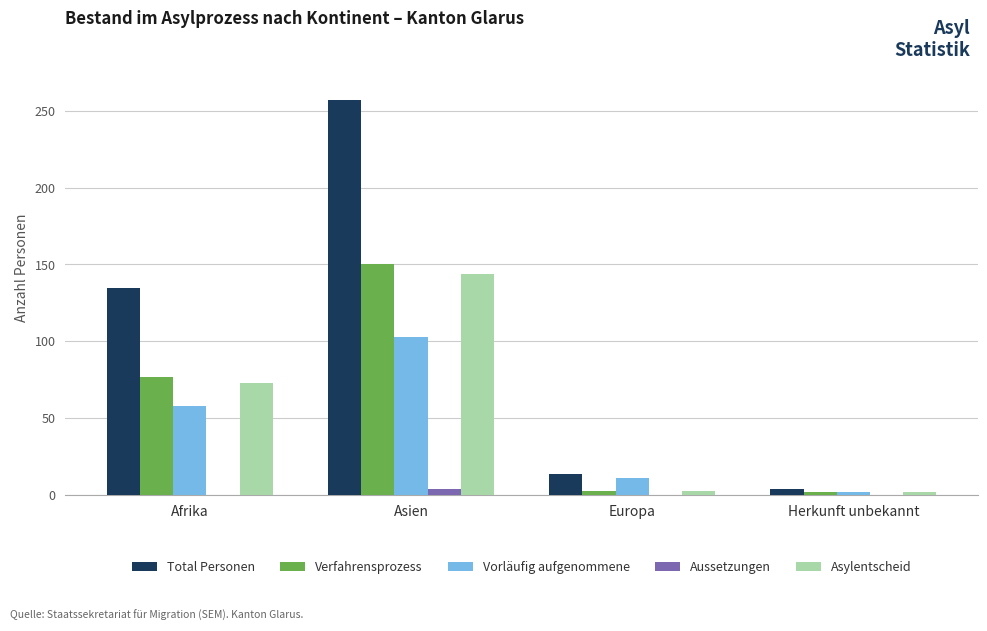

Which category has the highest value in the Asylentscheid series?

Asien